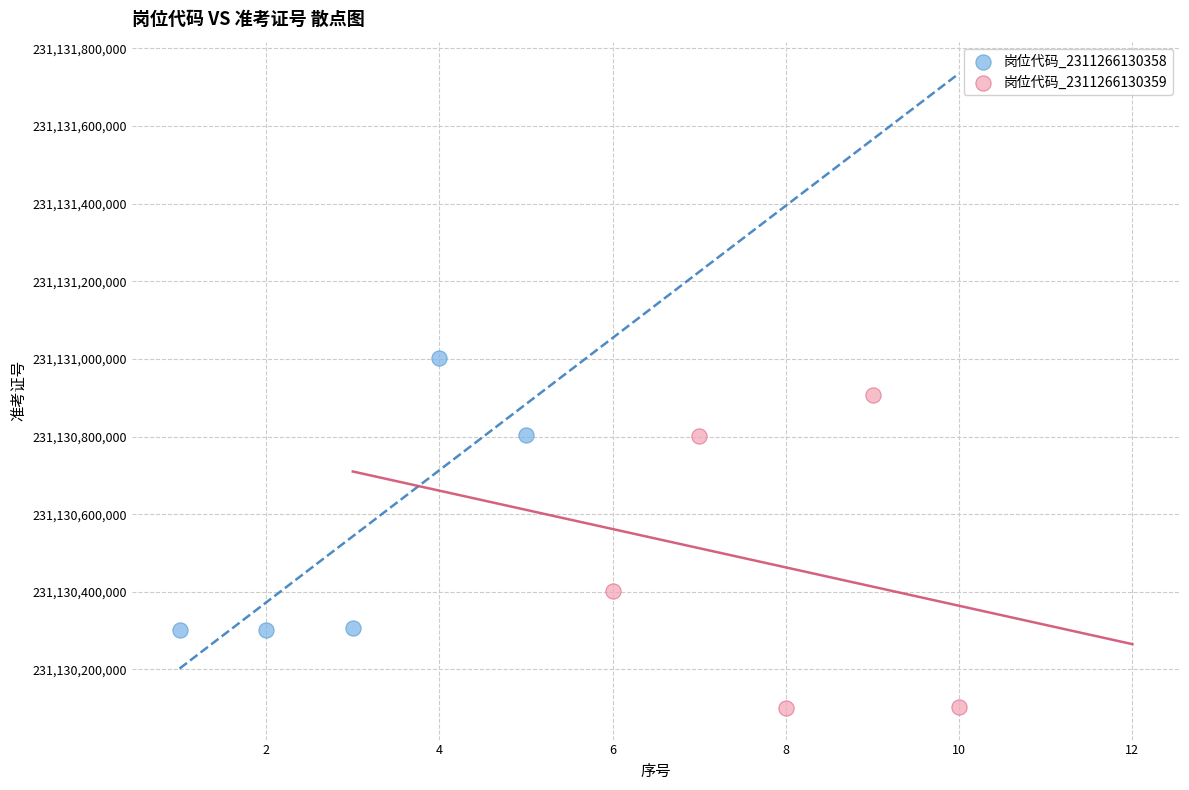

What are all the series names shown in the legend?

岗位代码_2311266130358, 岗位代码_2311266130359